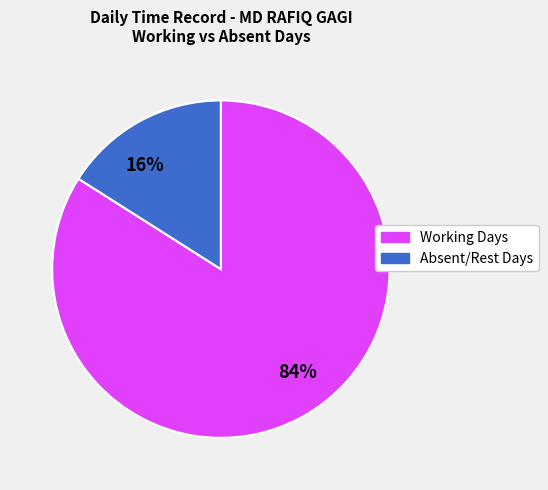

Count the number of slices in the pie.

2